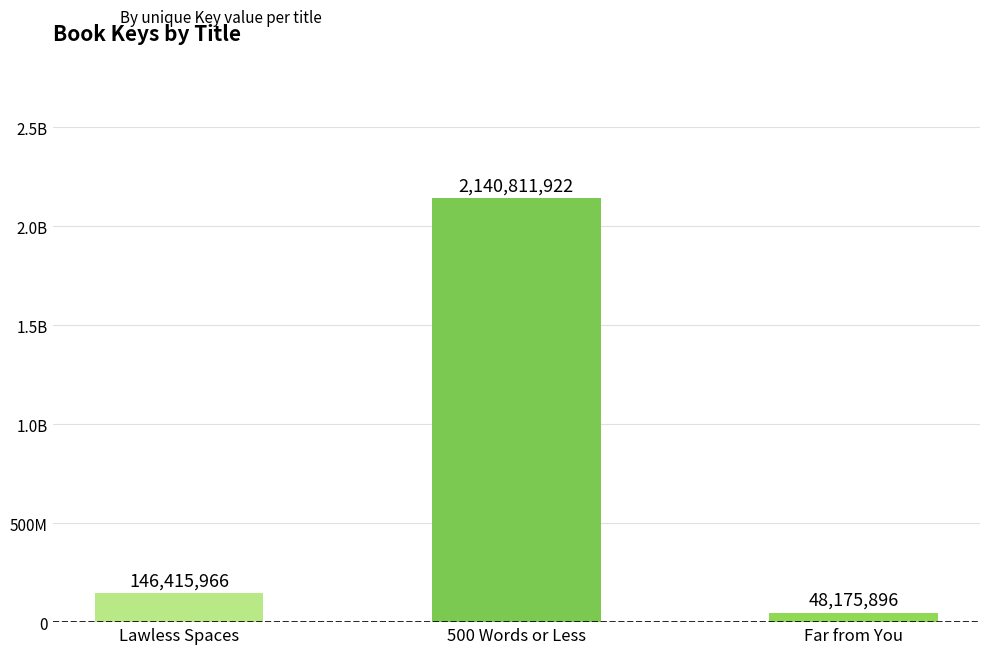

Are the bars horizontal?

No